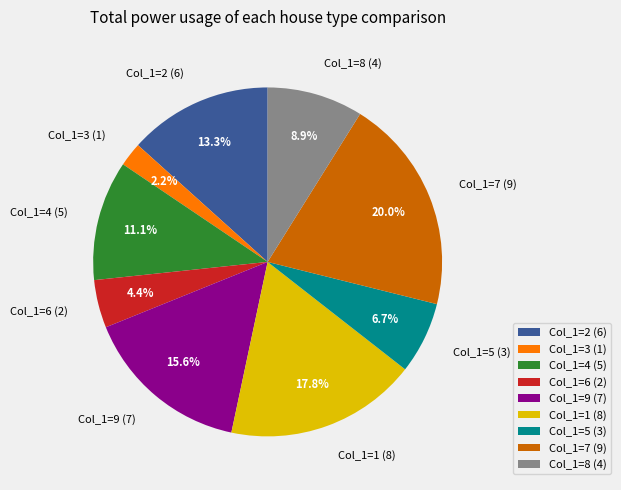

Rank the categories by value from highest to lowest.

Col_1=7 (9), Col_1=1 (8), Col_1=9 (7), Col_1=2 (6), Col_1=4 (5), Col_1=8 (4), Col_1=5 (3), Col_1=6 (2), Col_1=3 (1)